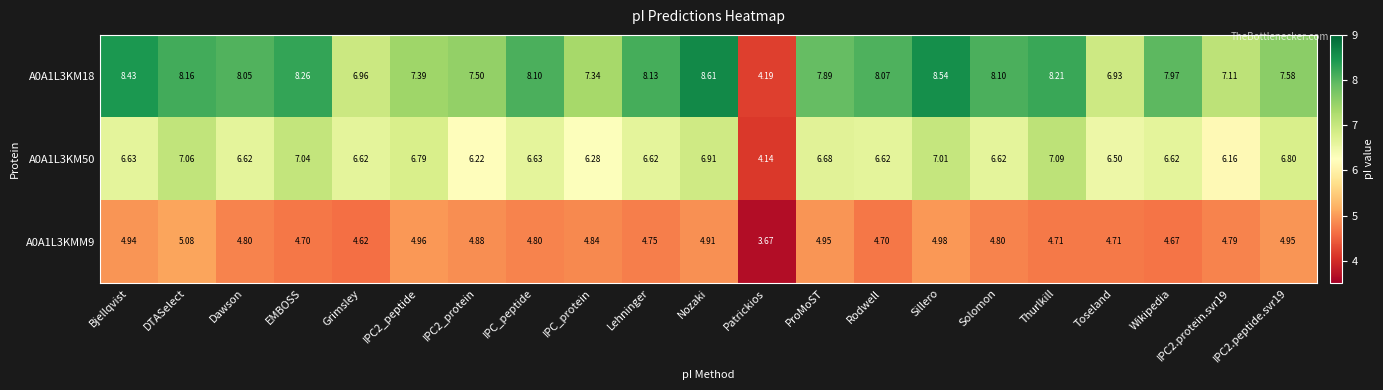

List the series in order of their overall mean, highest first.

A0A1L3KM18, A0A1L3KM50, A0A1L3KMM9